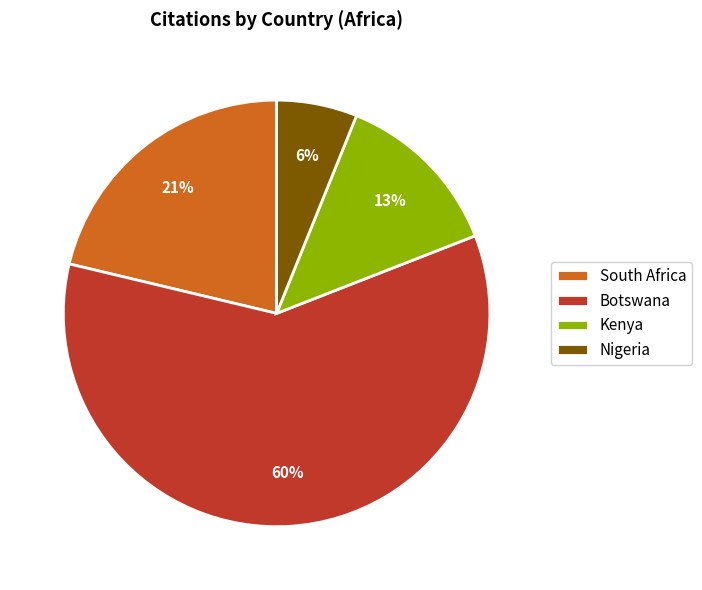

What is the largest slice in the pie chart?

Botswana